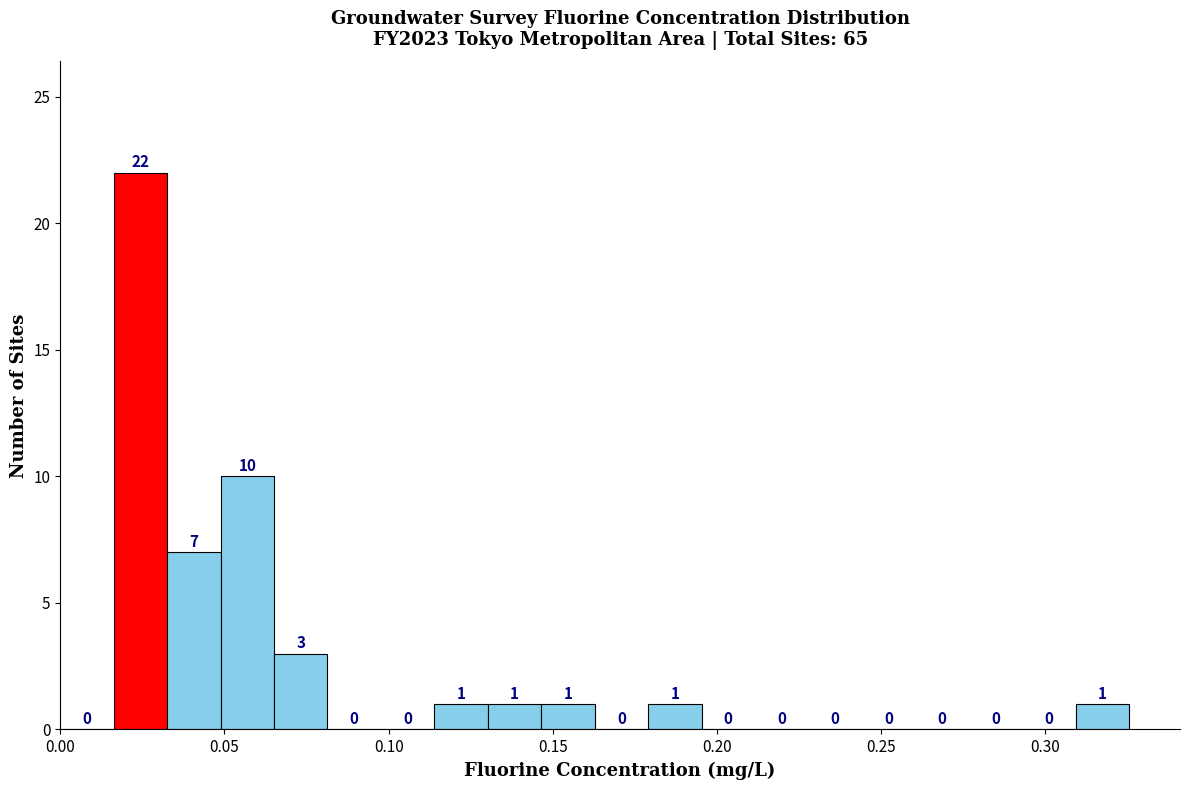

Read against the x-axis, roughly where is the centre of the tallest bar?

0.025